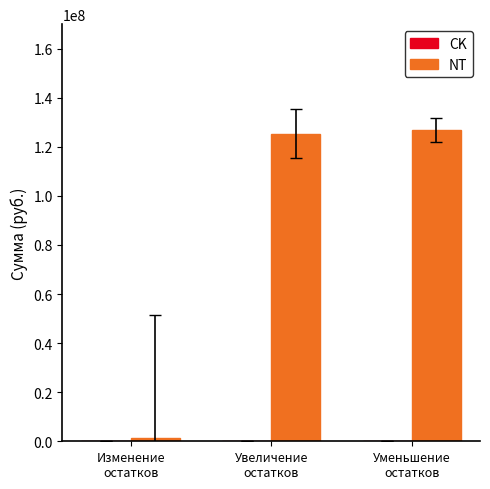

Which label corresponds to the largest value in the chart?

Уменьшение
остатков